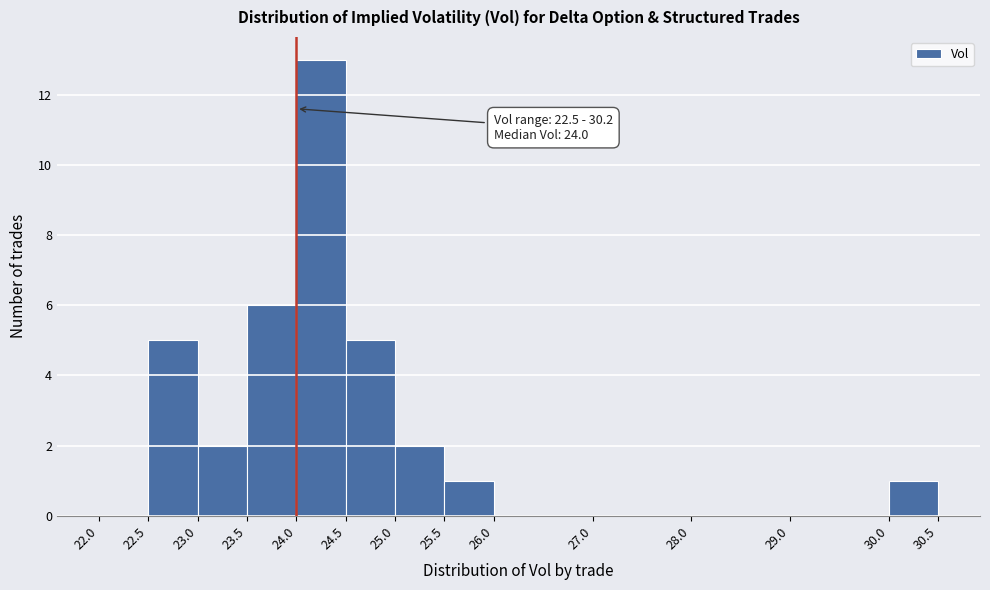

Over which range of the x-axis is the bar tallest?

24.0 to 24.5